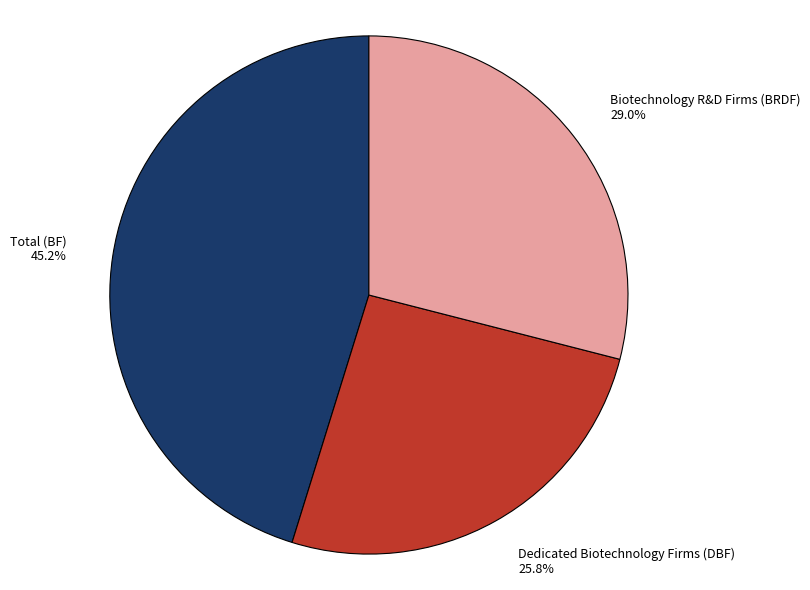

To the nearest percent, what is the difference between the Dedicated Biotechnology Firms (DBF) and Total (BF) slice percentages?

19%